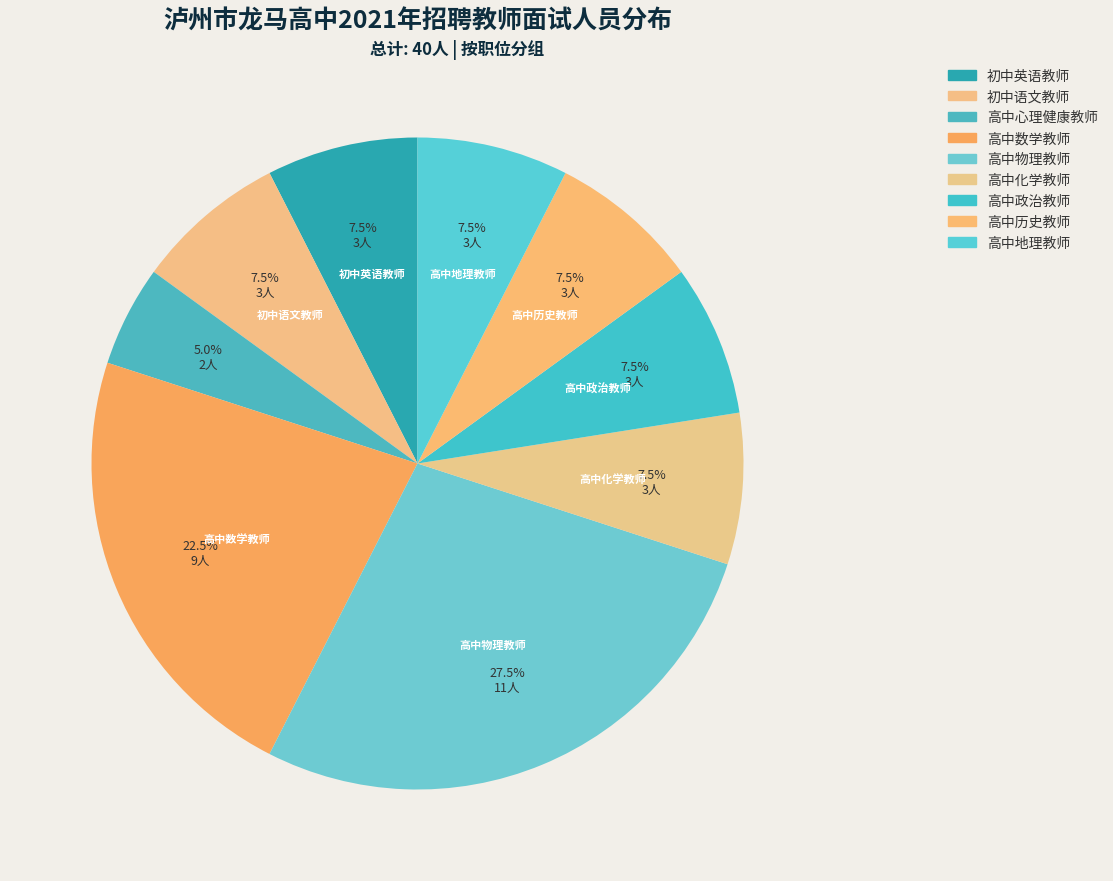

Rank the categories by value from highest to lowest.

高中物理教师, 高中数学教师, 初中英语教师, 初中语文教师, 高中化学教师, 高中政治教师, 高中历史教师, 高中地理教师, 高中心理健康教师